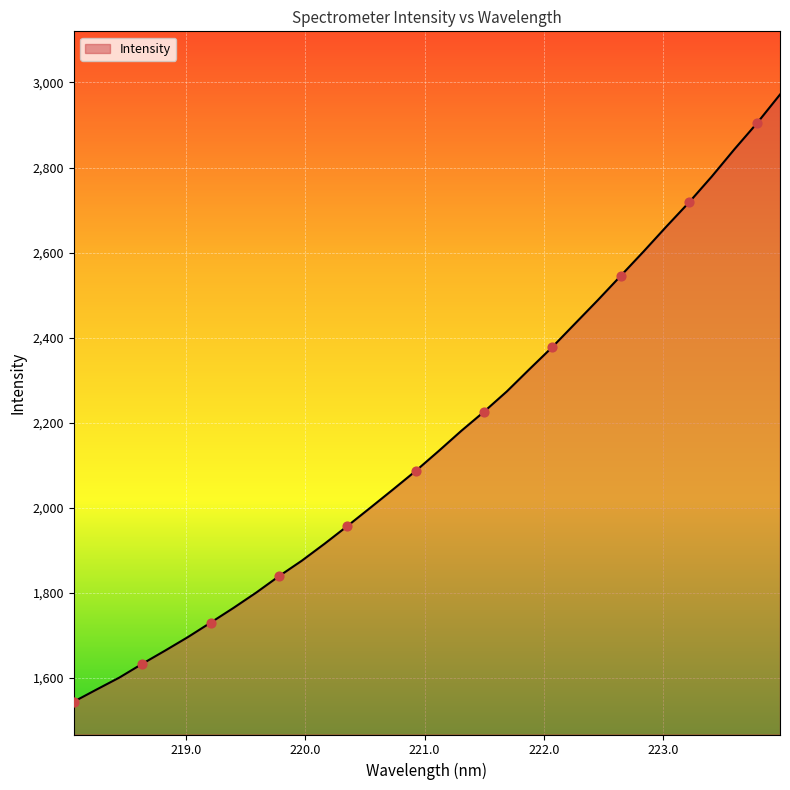

What is the greatest value displayed?

2971.7